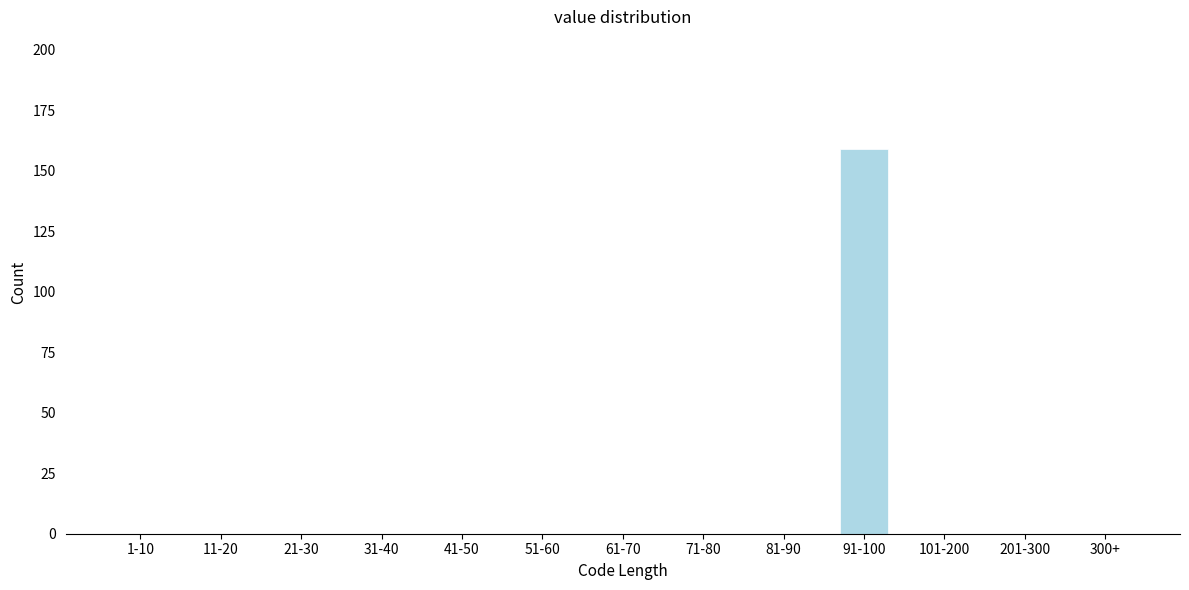

Reading left to right, transcribe all the data shown in this chart.

1-10=0	11-20=0	21-30=0	31-40=0	41-50=0	51-60=0	61-70=0	71-80=0	81-90=0	91-100=159	101-200=0	201-300=0	300+=0